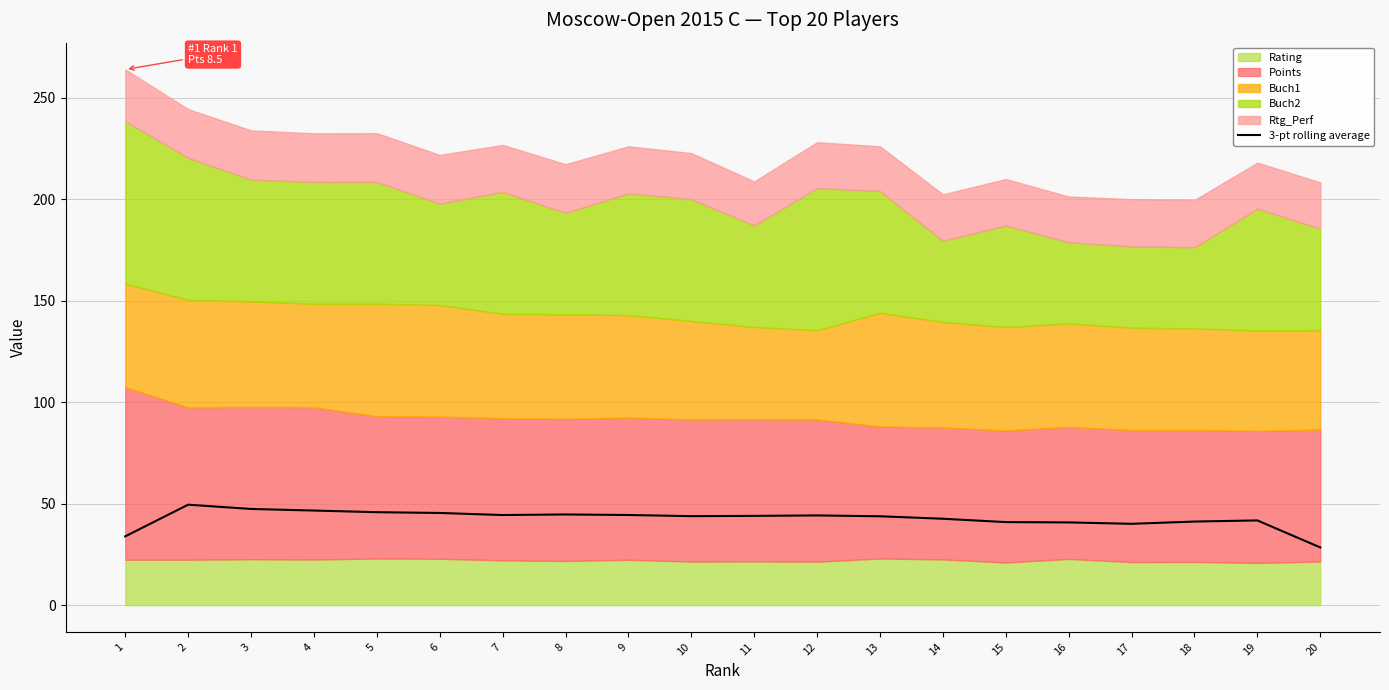

List the labels in order of value, smallest first.

20, 1, 17, 16, 15, 18, 19, 14, 13, 10, 11, 12, 7, 9, 8, 6, 5, 4, 3, 2